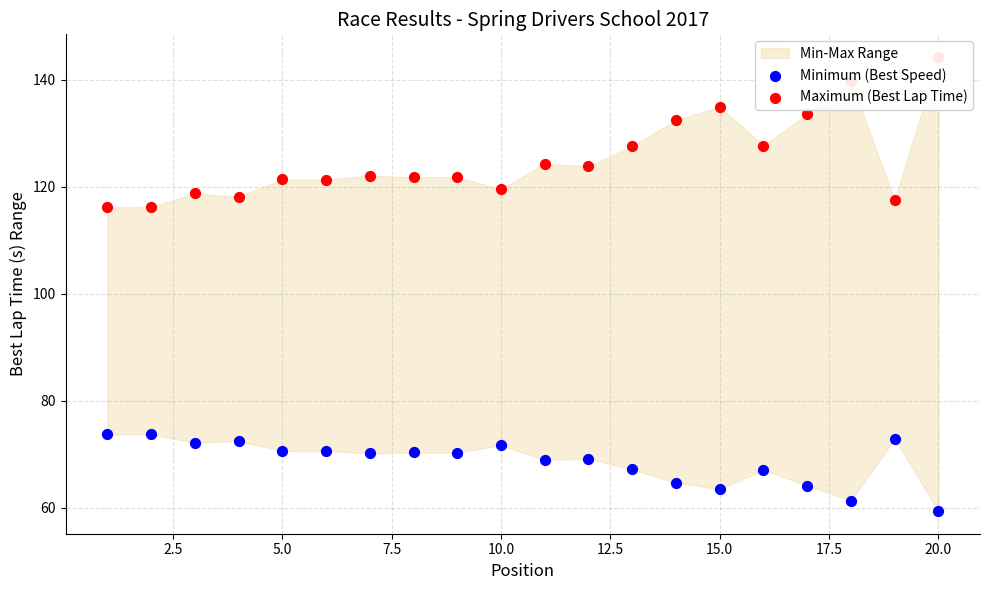

Which series has the largest total across all categories?

Maximum (Best Lap Time)